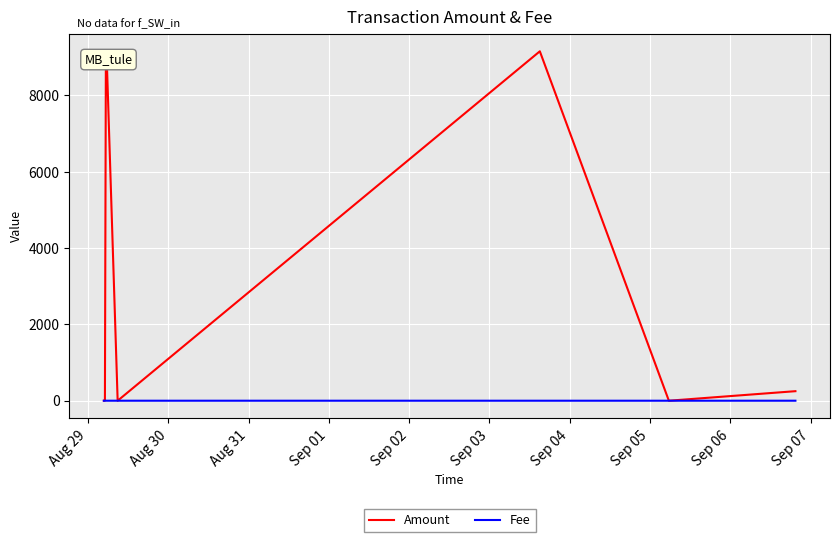

Which series has the widest spread of values?

Amount